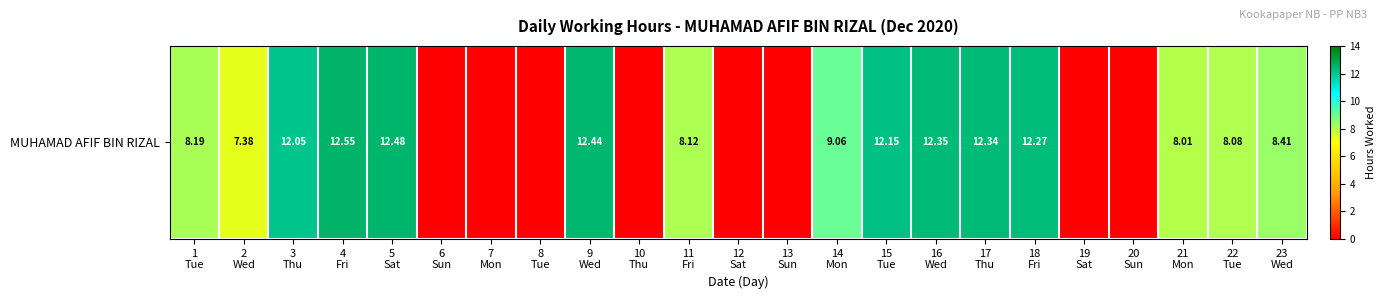

What is the difference between the maximum and minimum values?

12.6